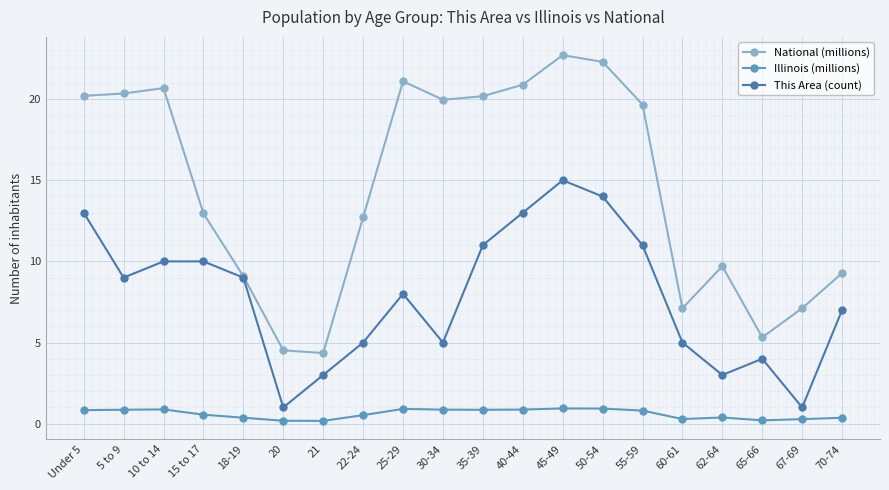

What is the smallest value displayed?

0.2